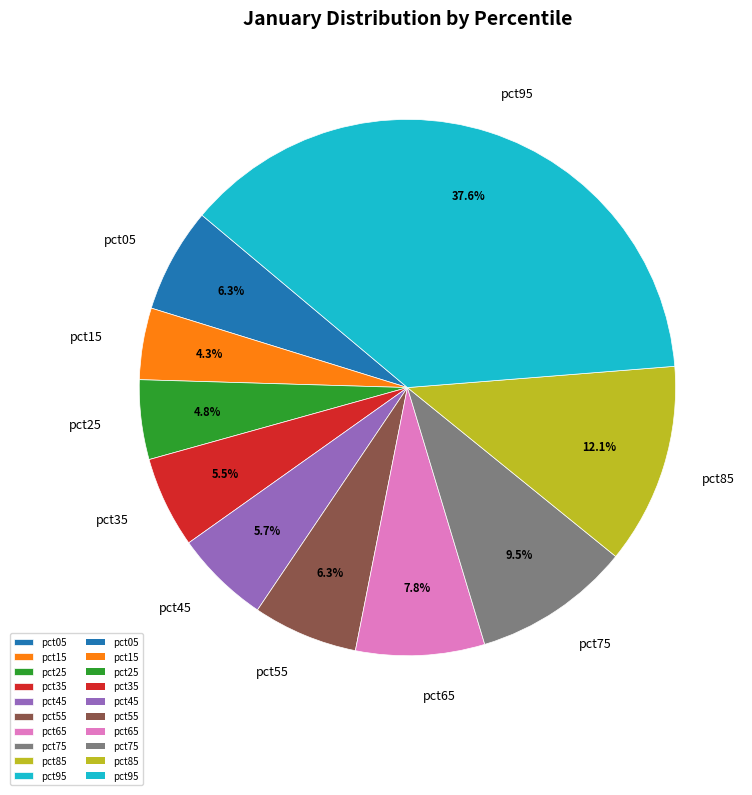

Which slice is the largest?

pct95